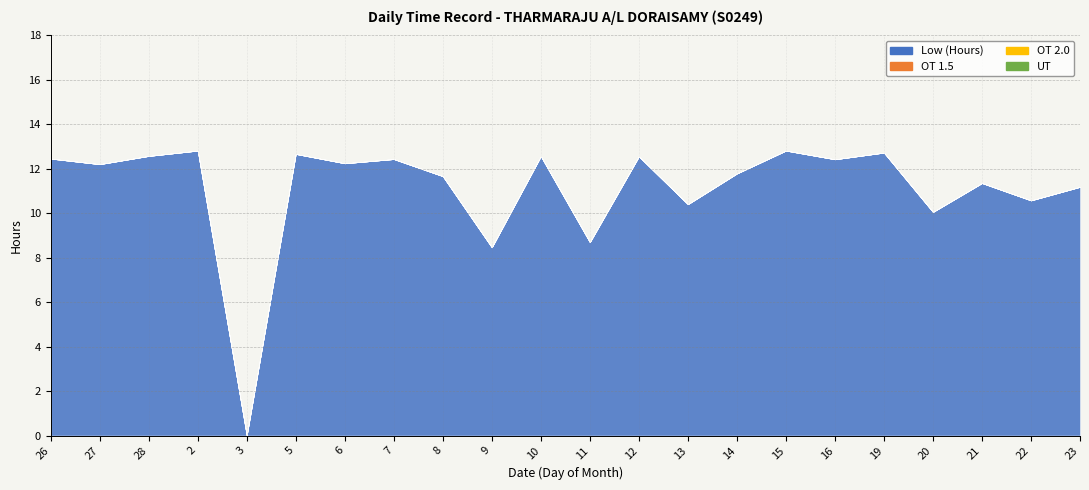

List the labels in order of OT 1.5 value, largest first.

26, 27, 28, 2, 3, 5, 6, 7, 8, 9, 10, 11, 12, 13, 14, 15, 16, 19, 20, 21, 22, 23